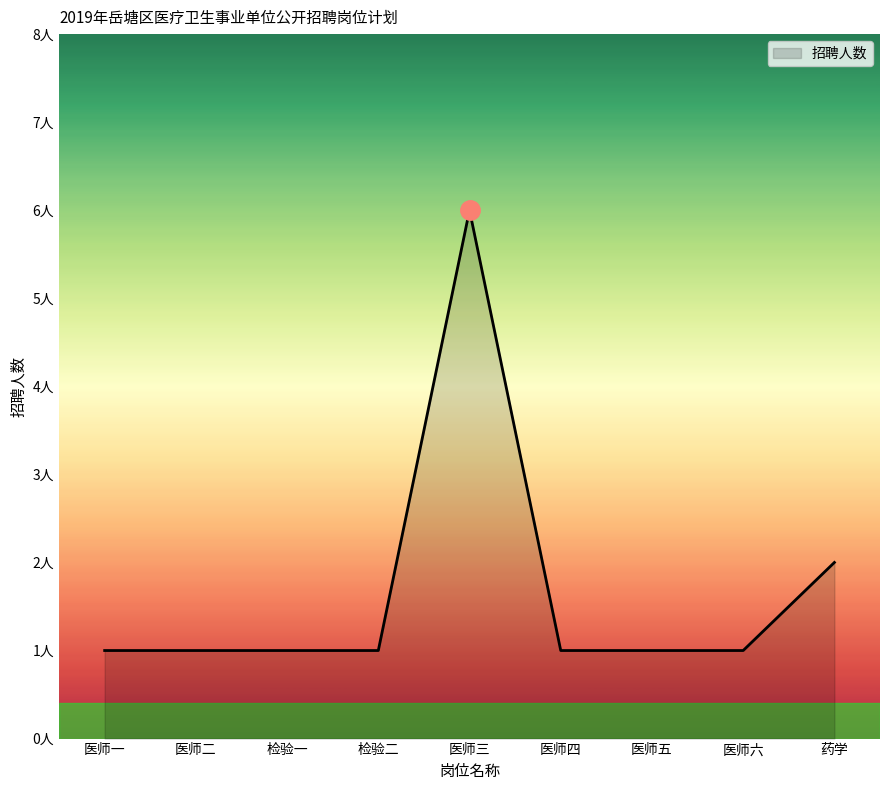

Rank the categories by value from lowest to highest.

医师一, 医师二, 检验一, 检验二, 医师四, 医师五, 医师六, 药学, 医师三